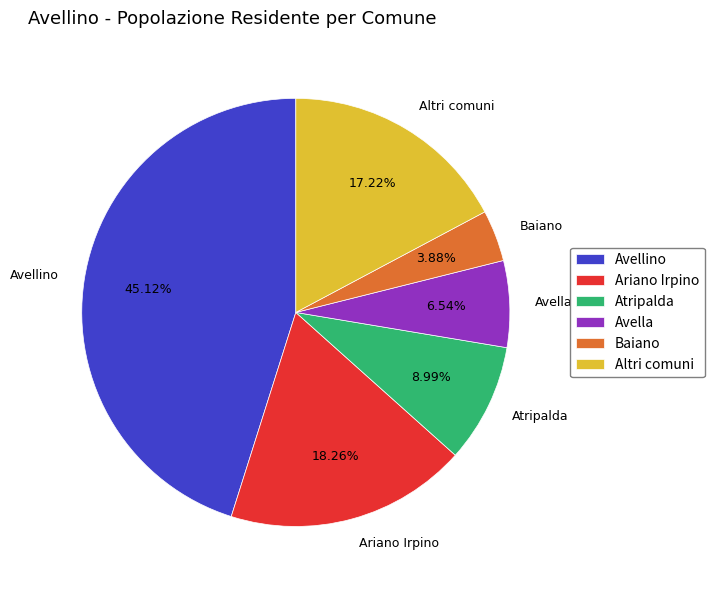

Is it true that Atripalda is 9% of the pie?

True